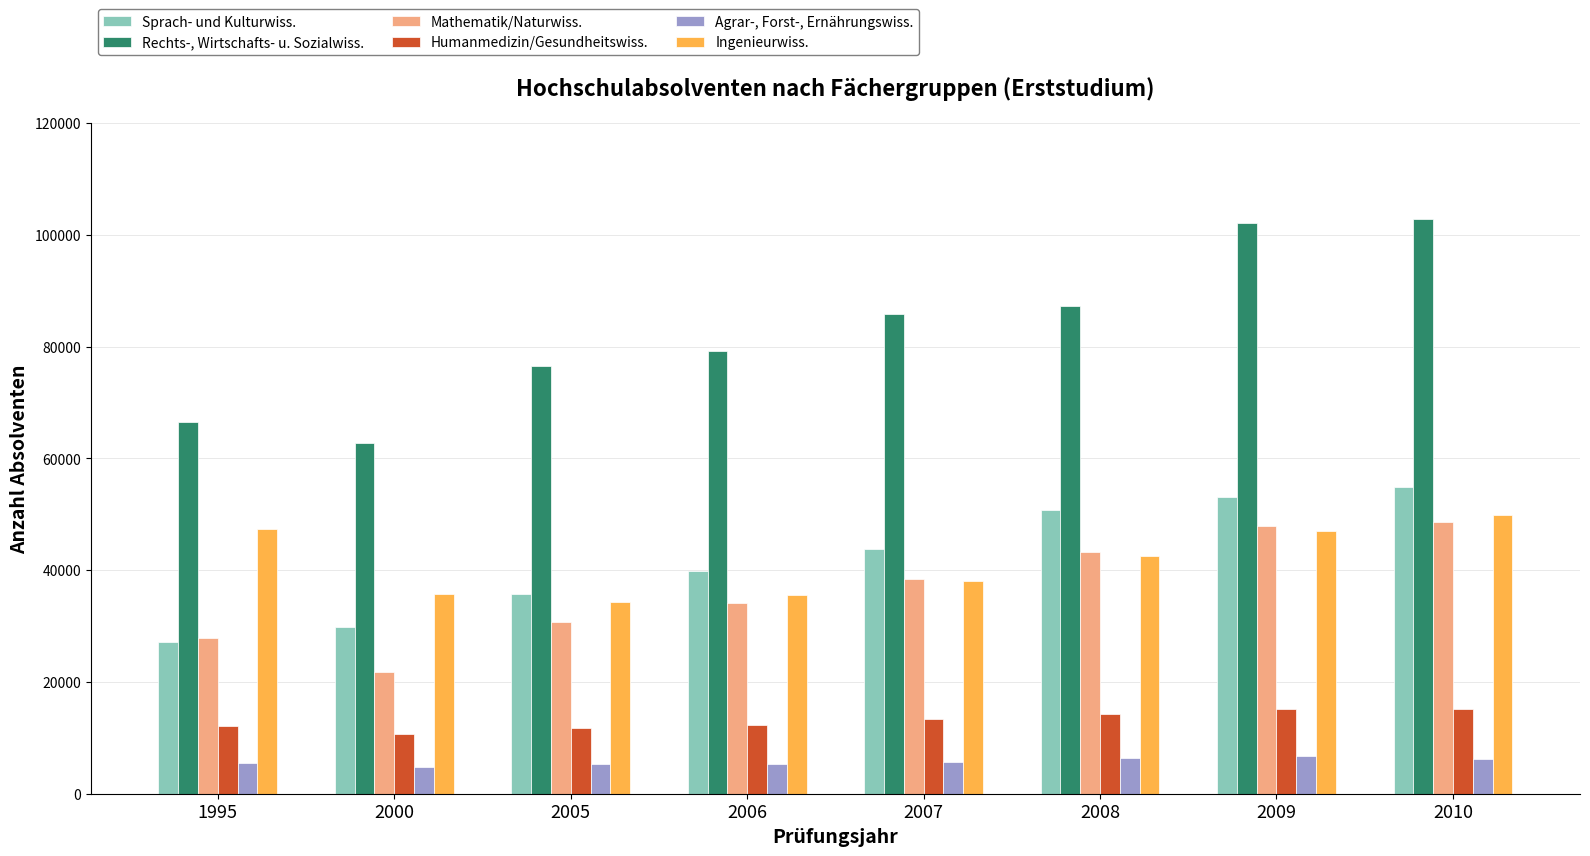

What is the difference between the second highest and minimum values in the Mathematik/Naturwiss. series?

26056